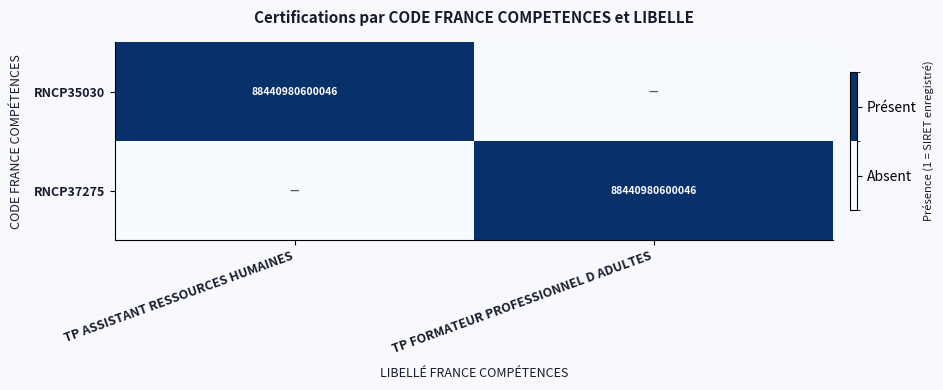

Is it true that RNCP35030 equals 88440980600046 at TP ASSISTANT RESSOURCES HUMAINES?

True